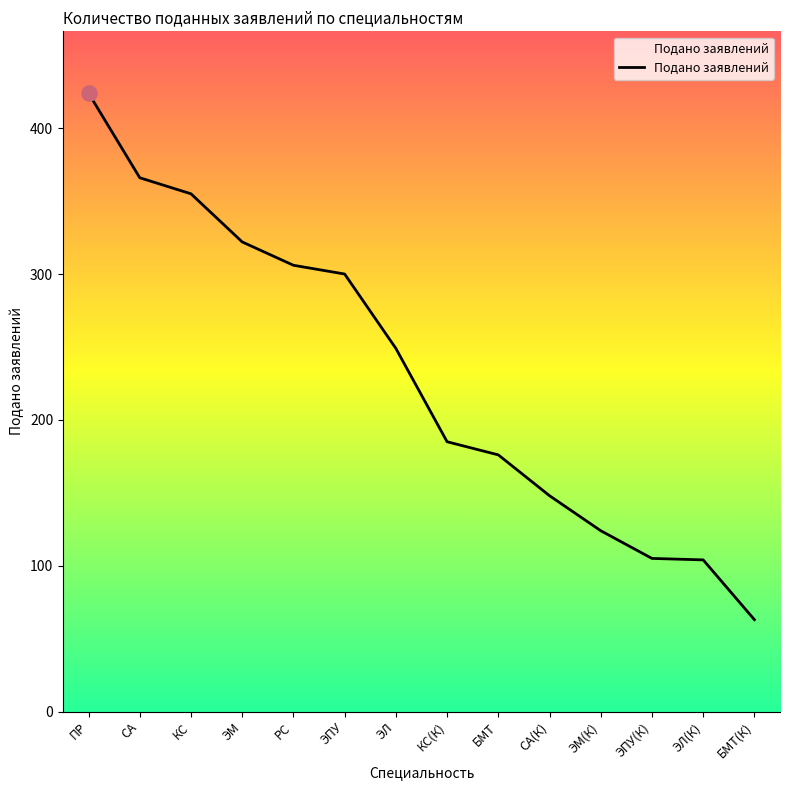

What is the ratio of the value at БМТ to the value at ЭМ(К)?

1.4